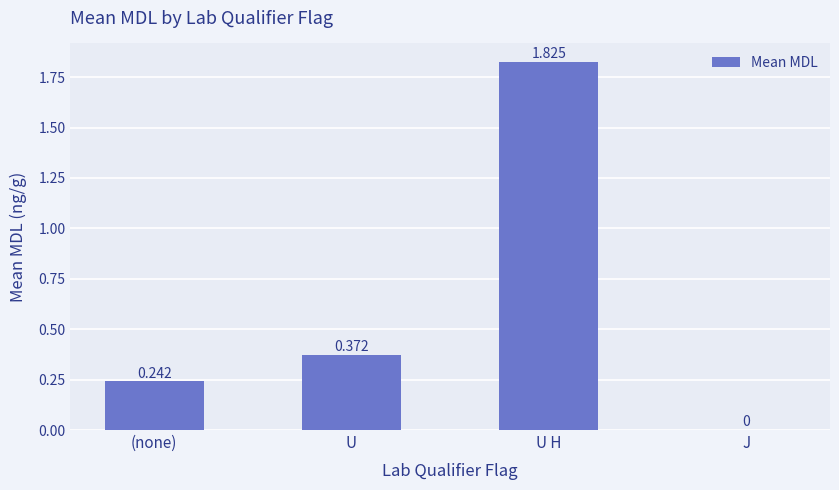

Which has a higher value, (none) or U H?

U H